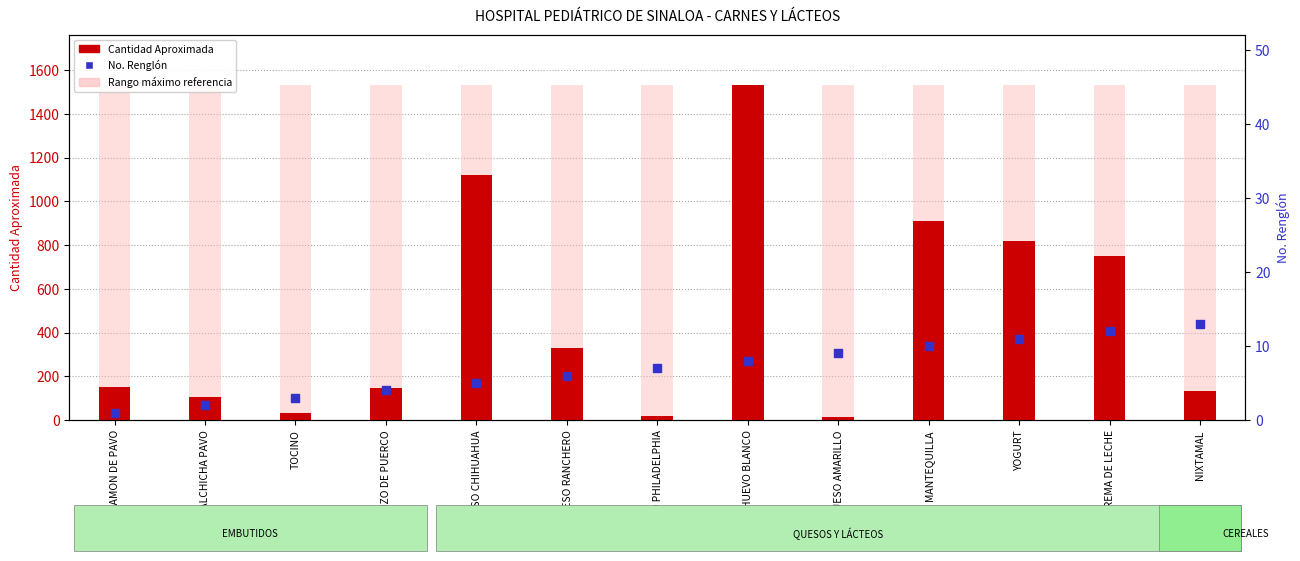

At how many categories does at least one series exceed 1361?

1